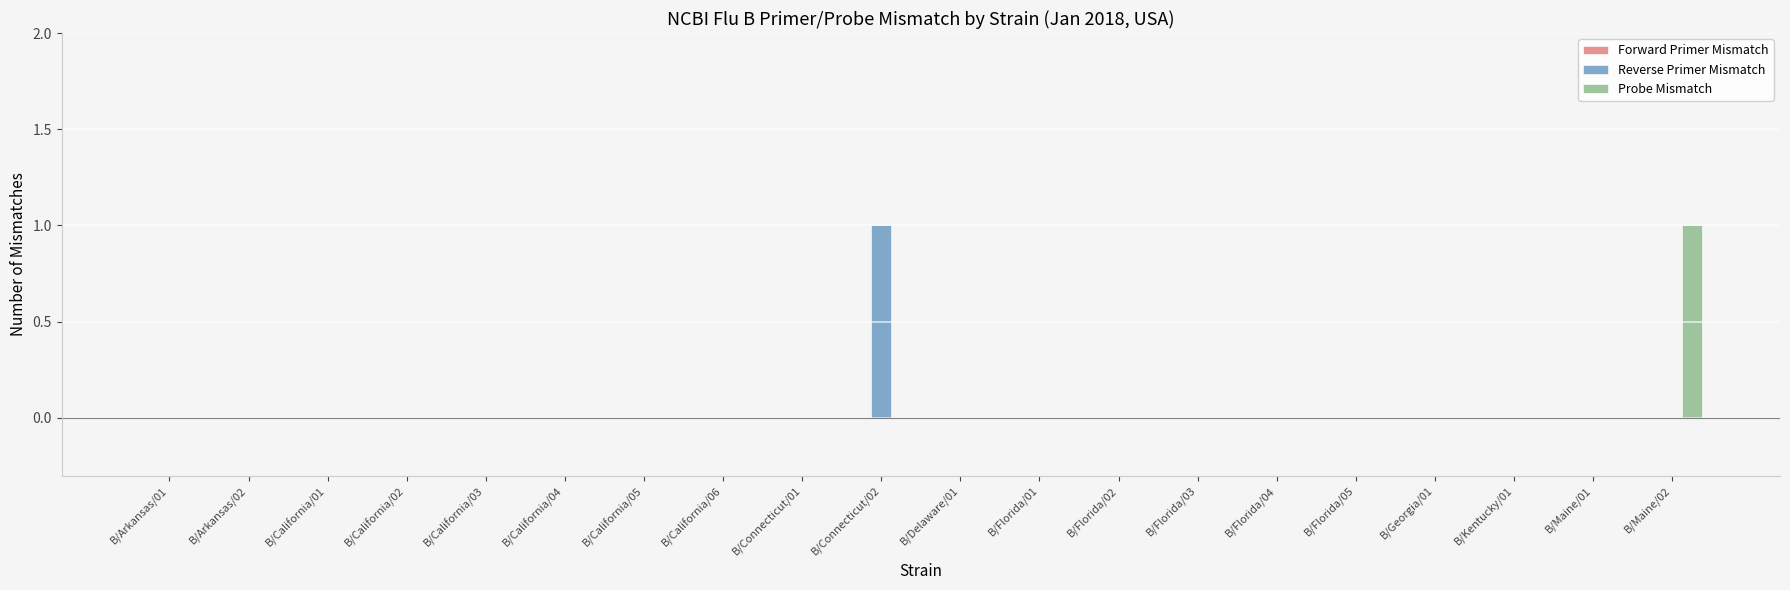

Count the number of data series in this chart.

2